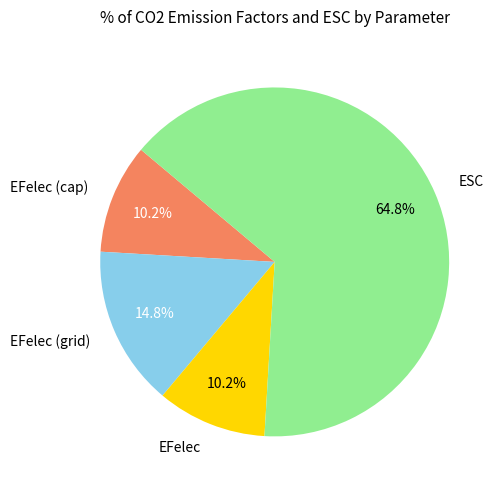

To the nearest percent, what portion does EFelec (grid) represent?

15%